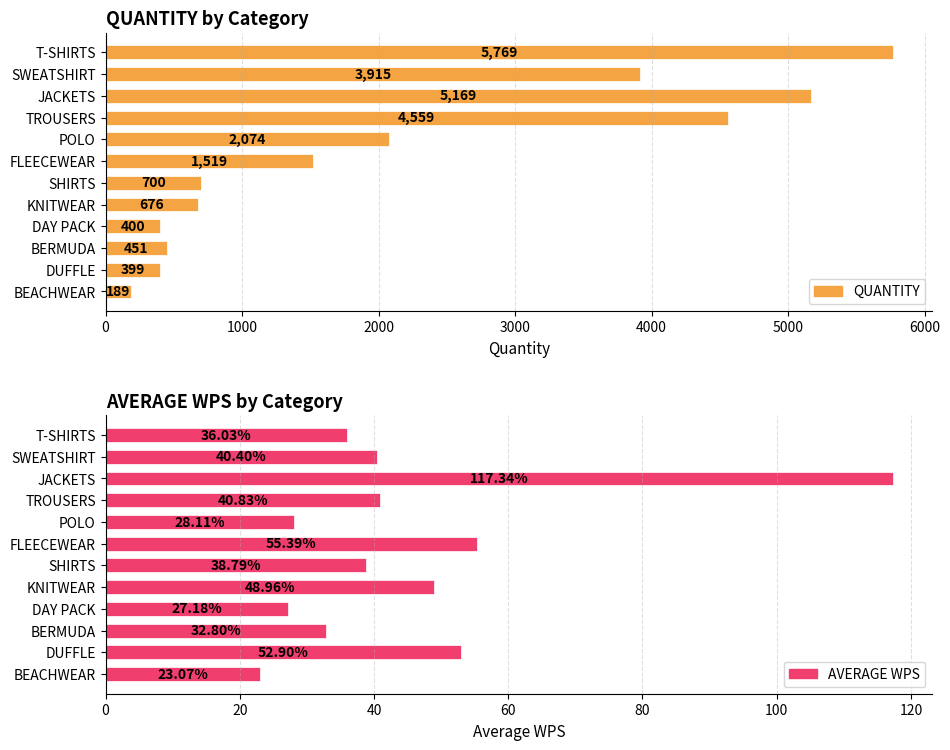

Which has a higher value, SWEATSHIRT or DAY PACK?

SWEATSHIRT